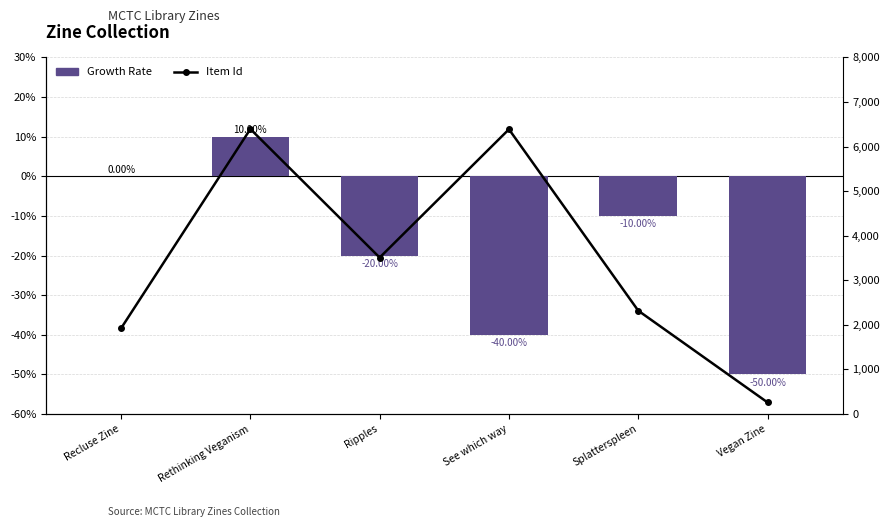

Which series has the largest total across all categories?

Item Id